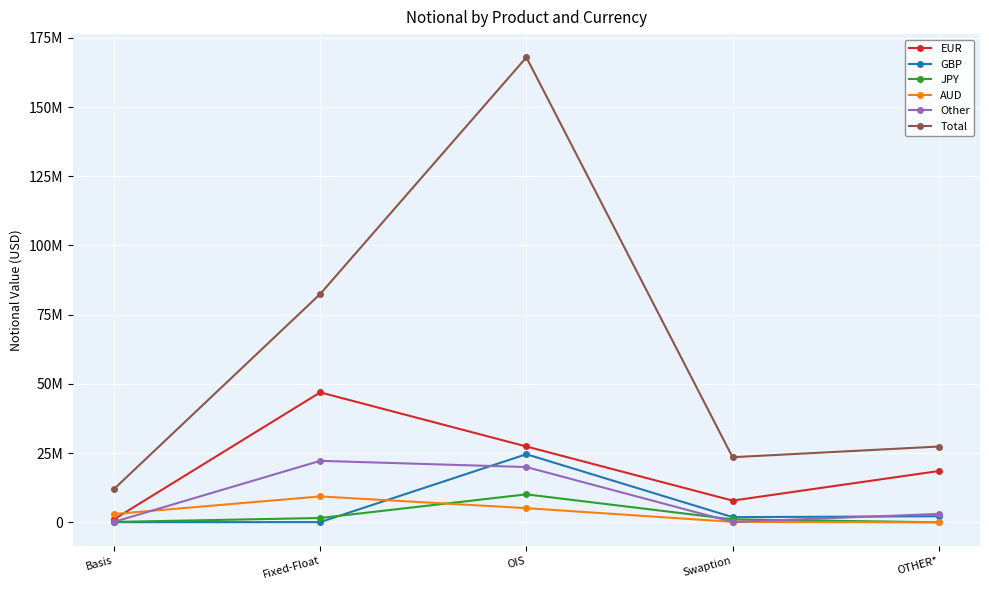

What is the value of the GBP point at the 2nd from the left?

81181